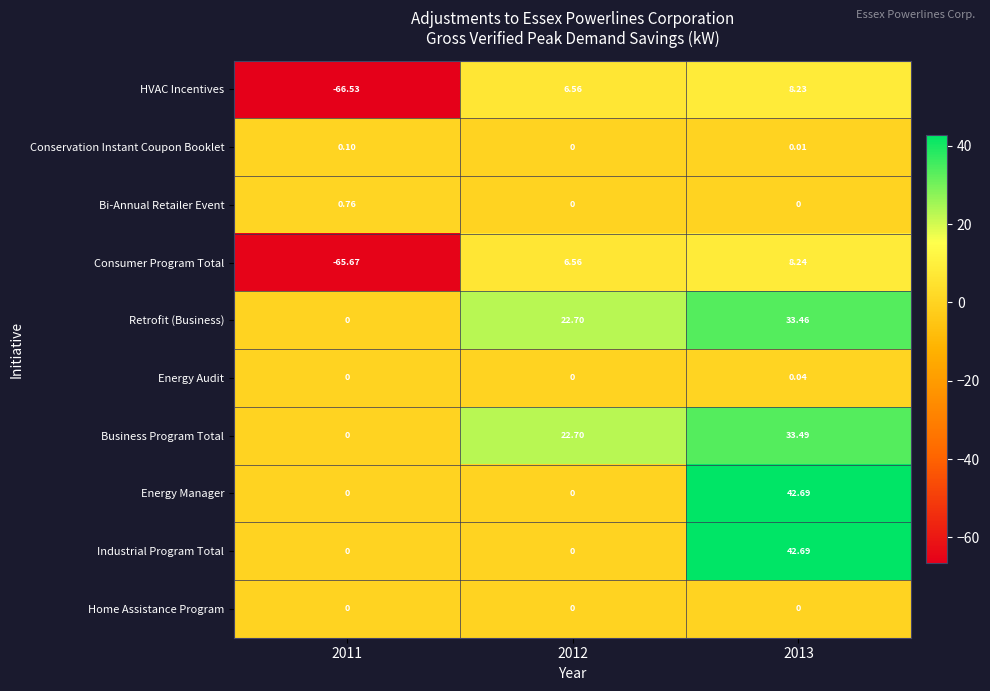

Which series has the largest total across all categories?

Business Program Total